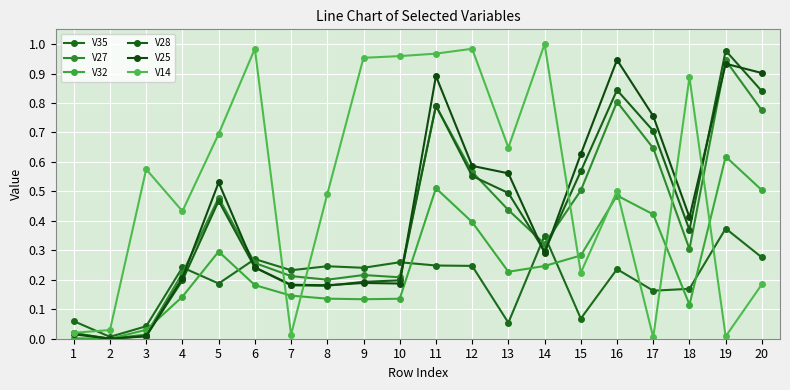

At which label does V27 reach its peak?

19